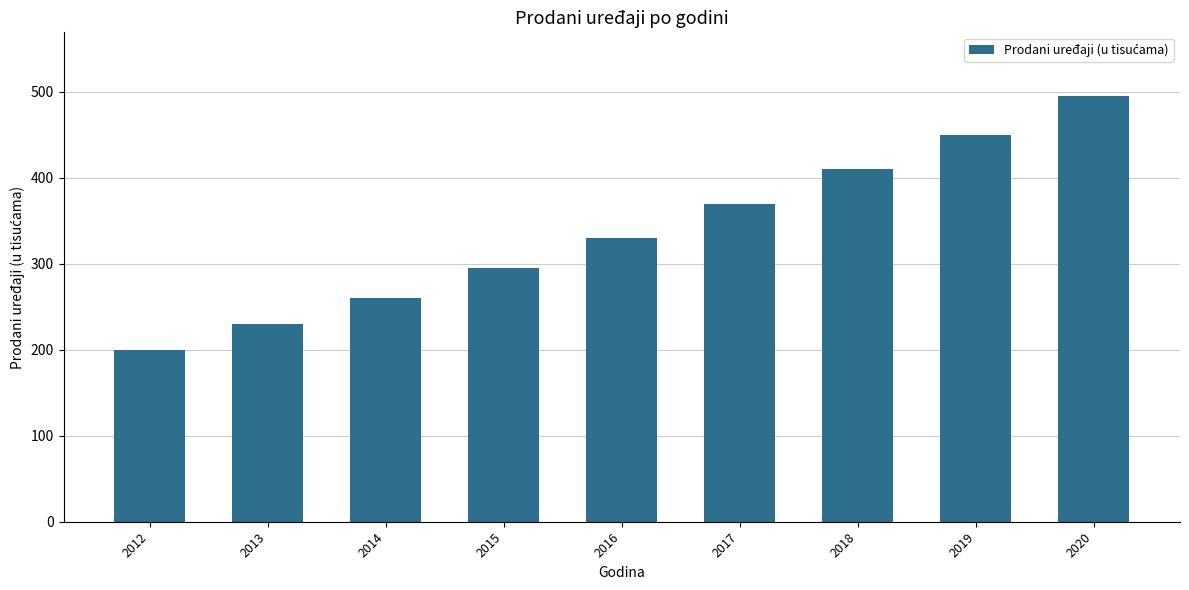

How many values are between 260 and 410?

5